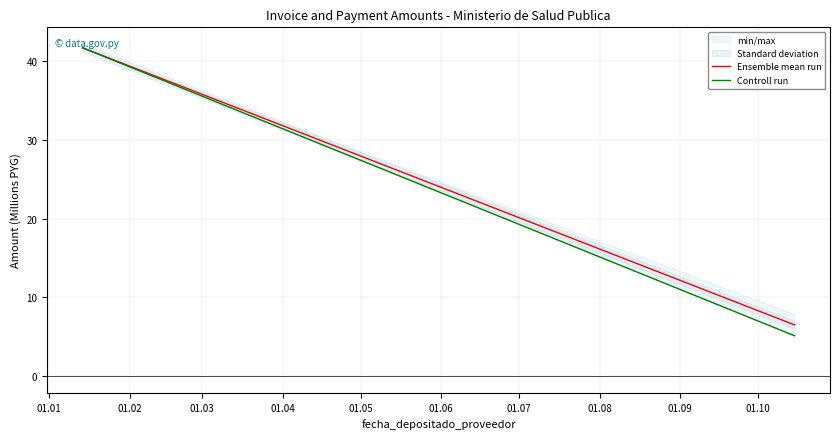

What is the difference between the maximum and minimum values in the Ensemble mean run series?

35.2